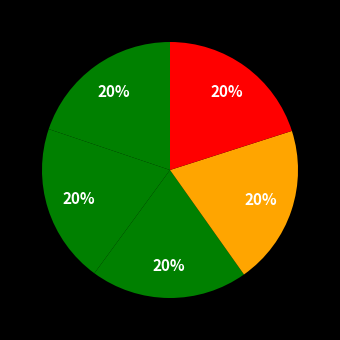

How many slices are in this pie chart?

5